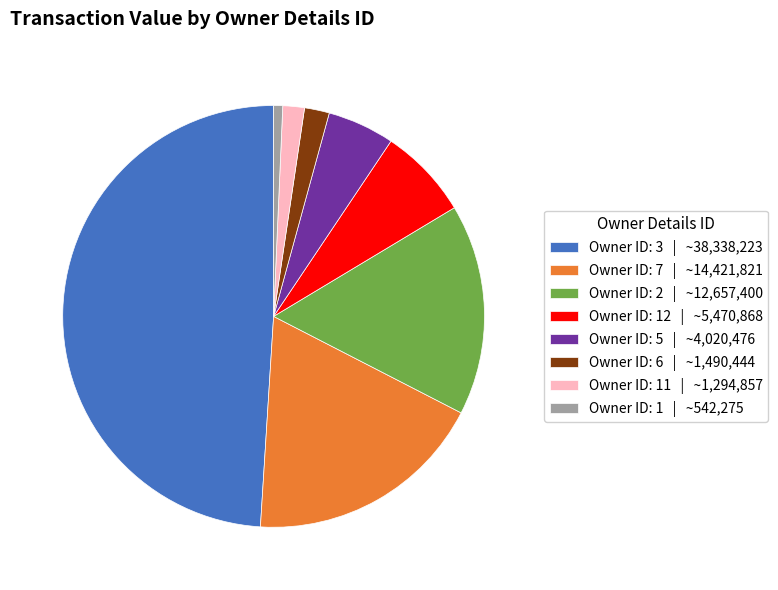

Is Owner ID: 5 | ~4,020,476 the majority of the pie?

No